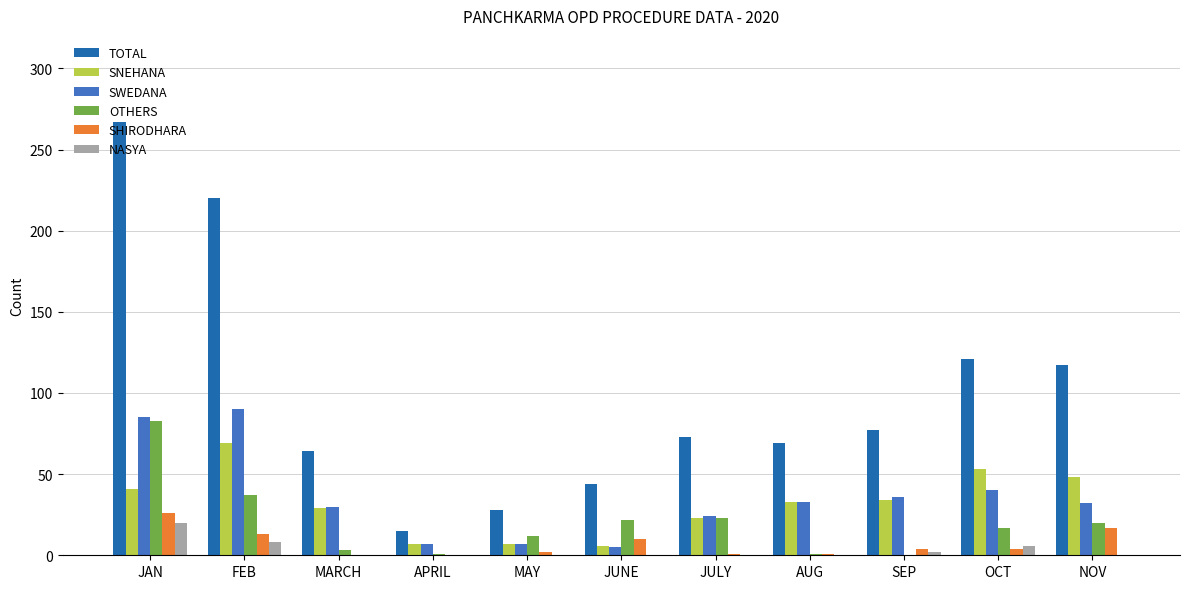

What is the spread (max minus min) of values at NOV?

117